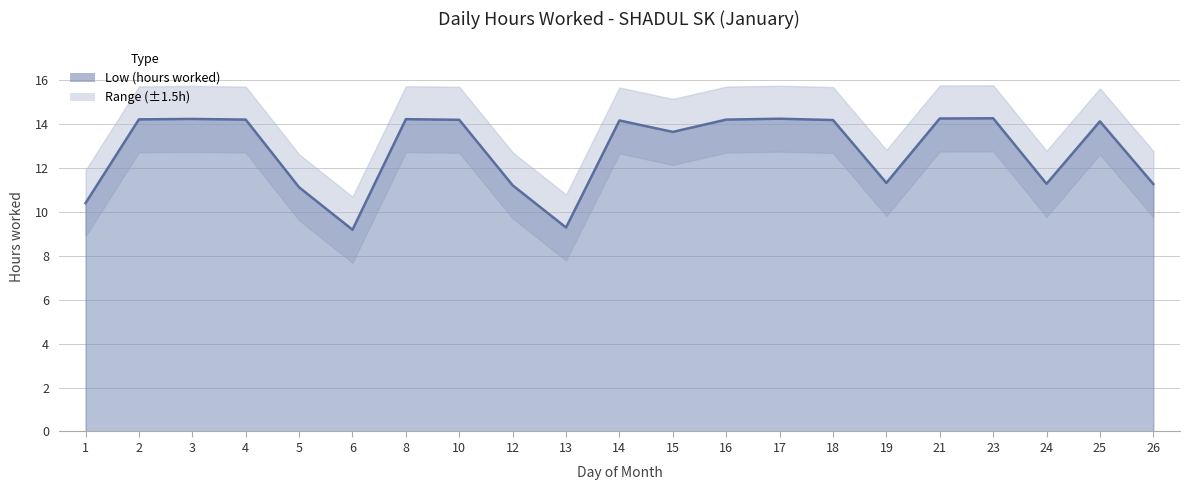

Approximately how many times larger is the value at 5 compared to 13?

1.2